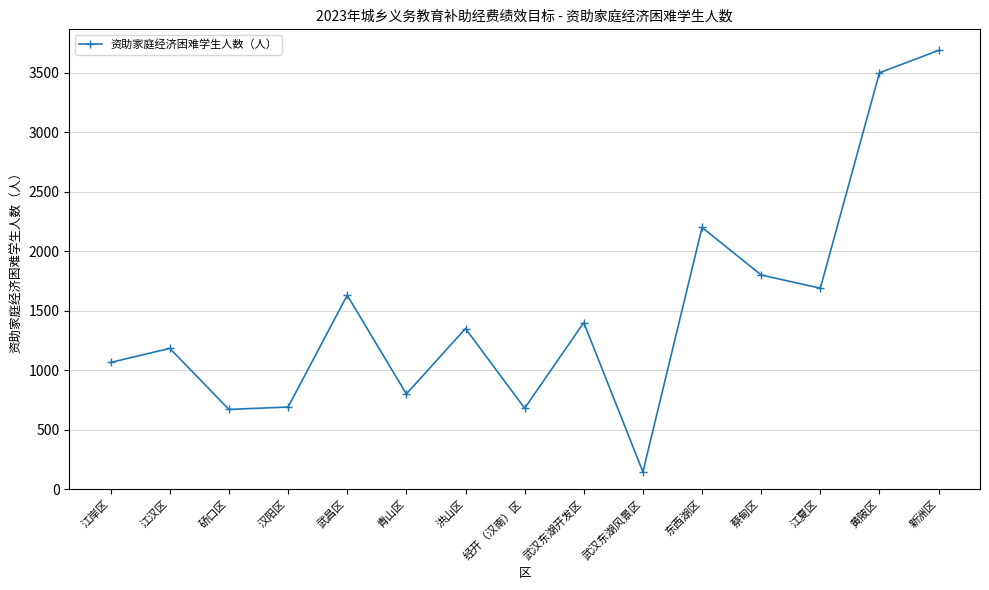

What is the minimum value shown in the chart?

145